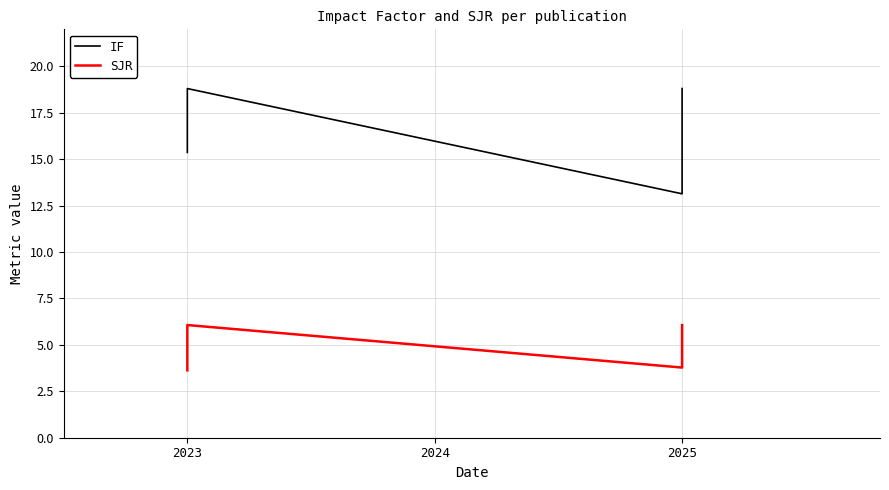

Which series has the largest total across all categories?

IF